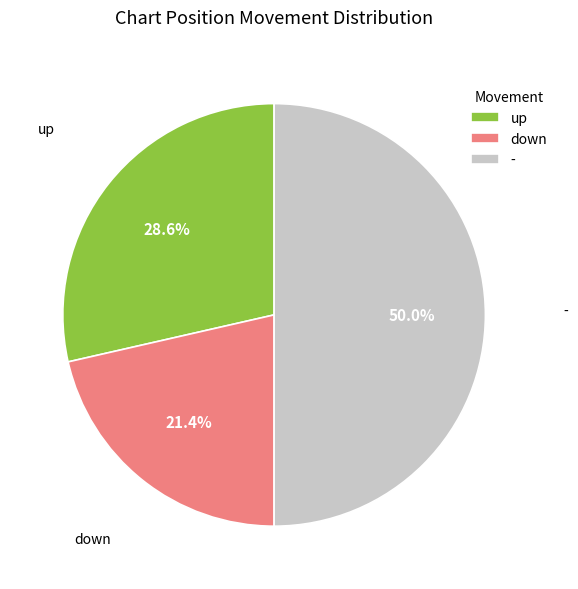

Does down account for over 50% of the chart?

No